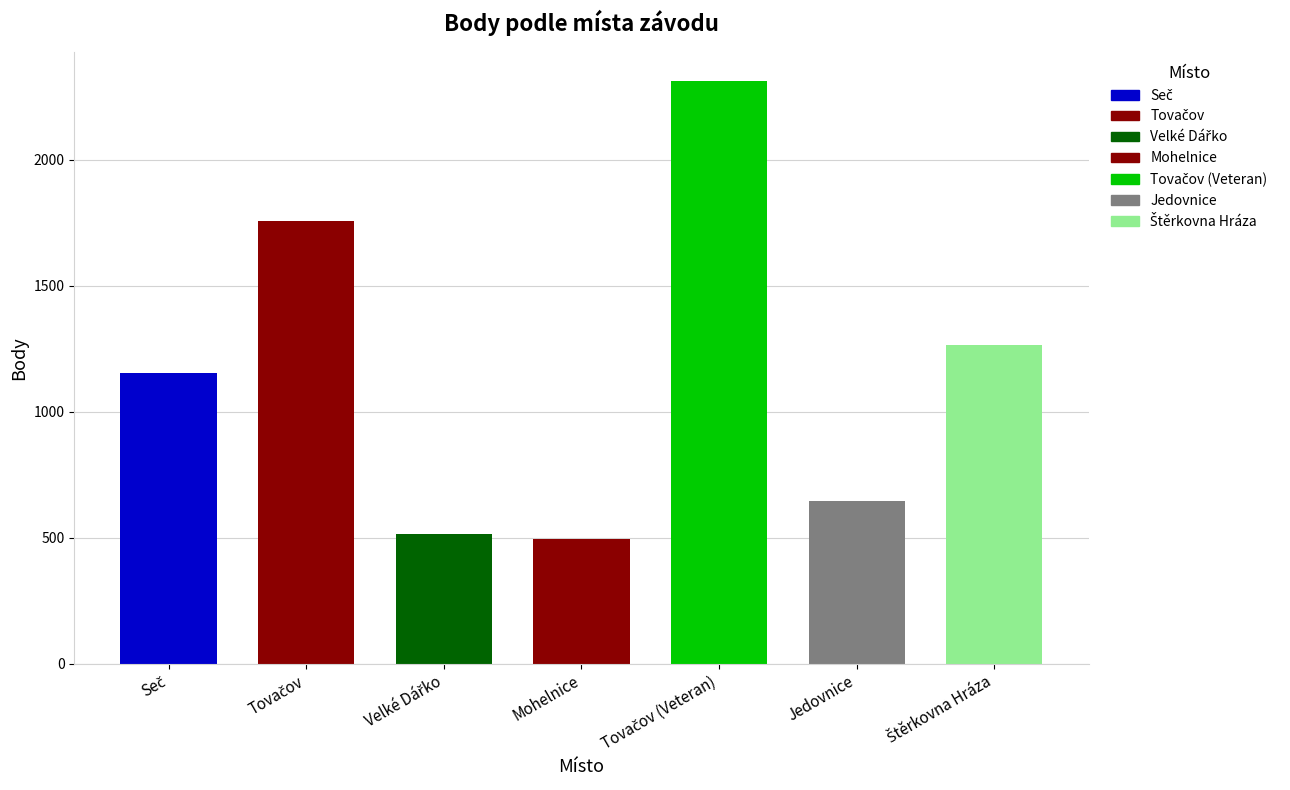

Which category has the lowest value across all series?

Mohelnice